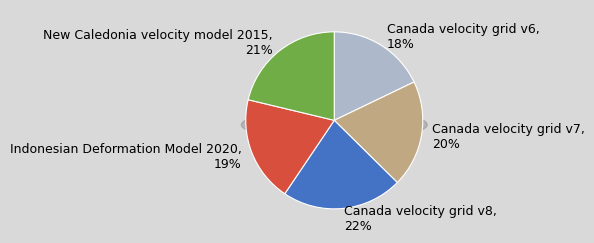

What portion of the pie excludes Canada velocity grid v8?

78.0%